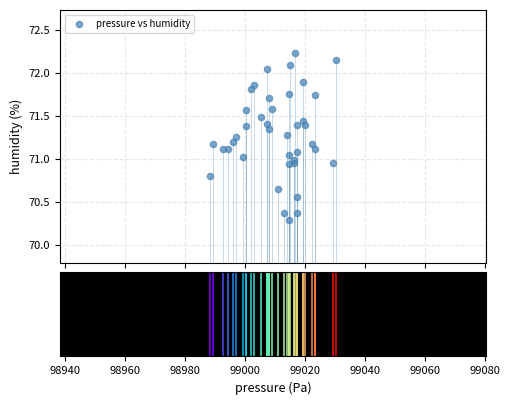

What is the range of Y values (max minus min)?

1.9